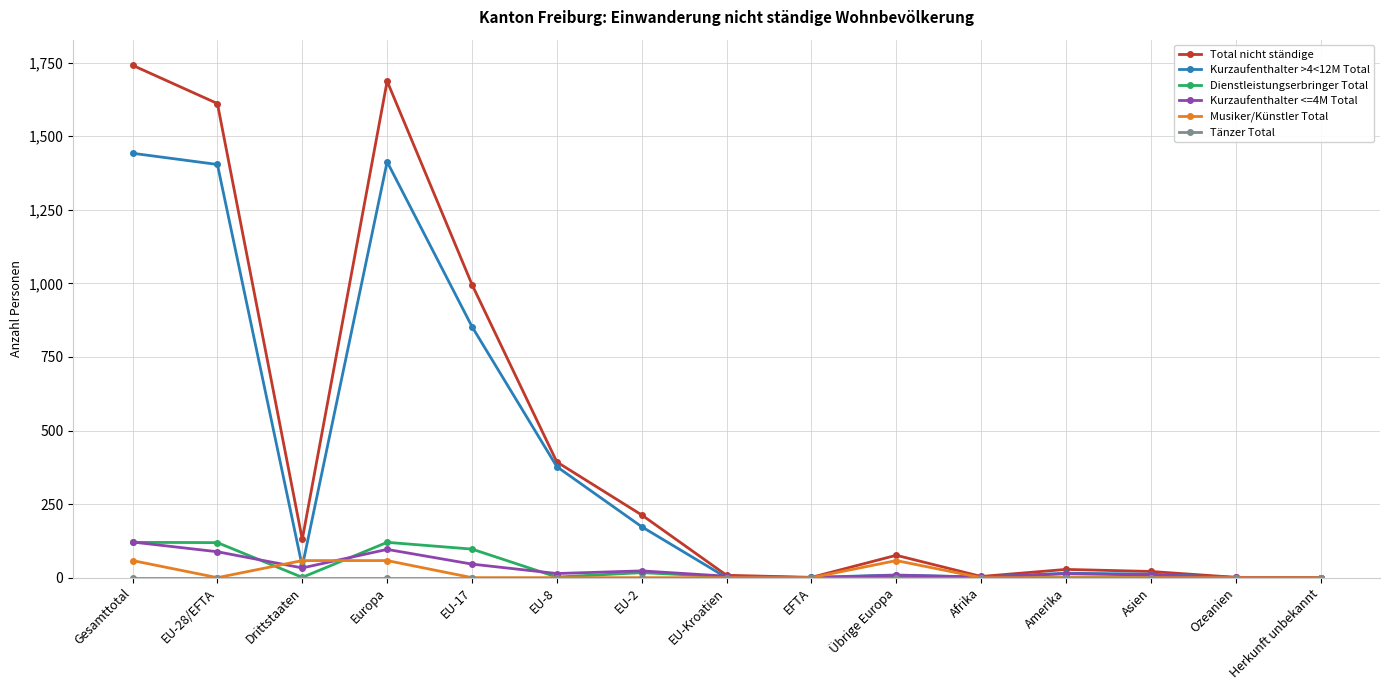

Which series has the largest total across all categories?

Total nicht ständige